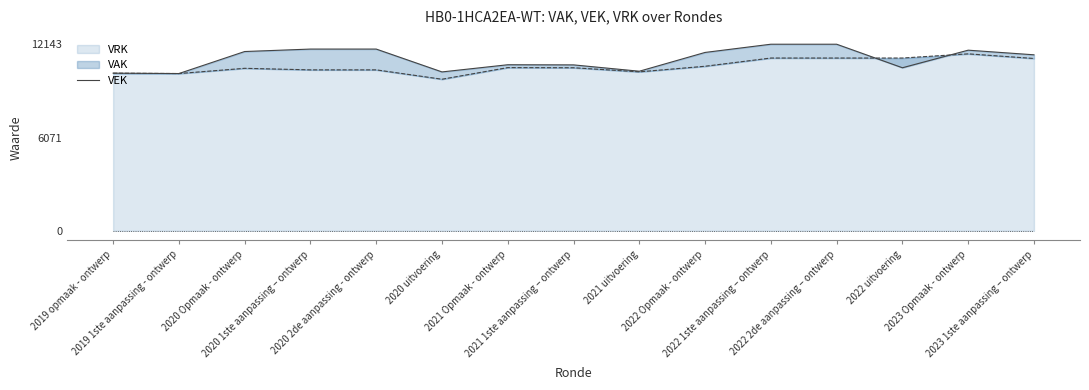

Reading left to right, list all the values displayed in this chart.

10259	10234	11667	11827	11827	10340	10807	10798	10385	11608	12143	12143	10611	11755	11454